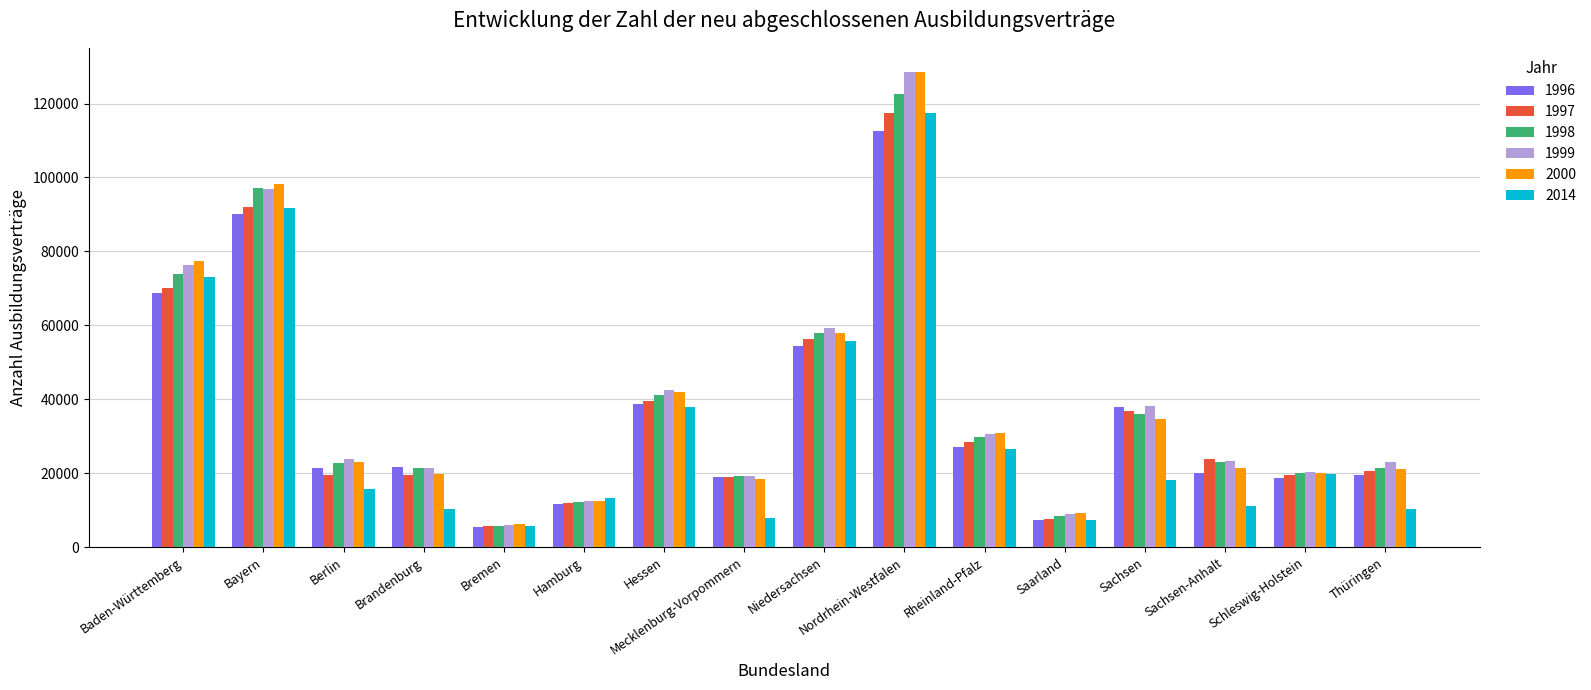

What is the label of the 15th bar from the left?

Schleswig-Holstein